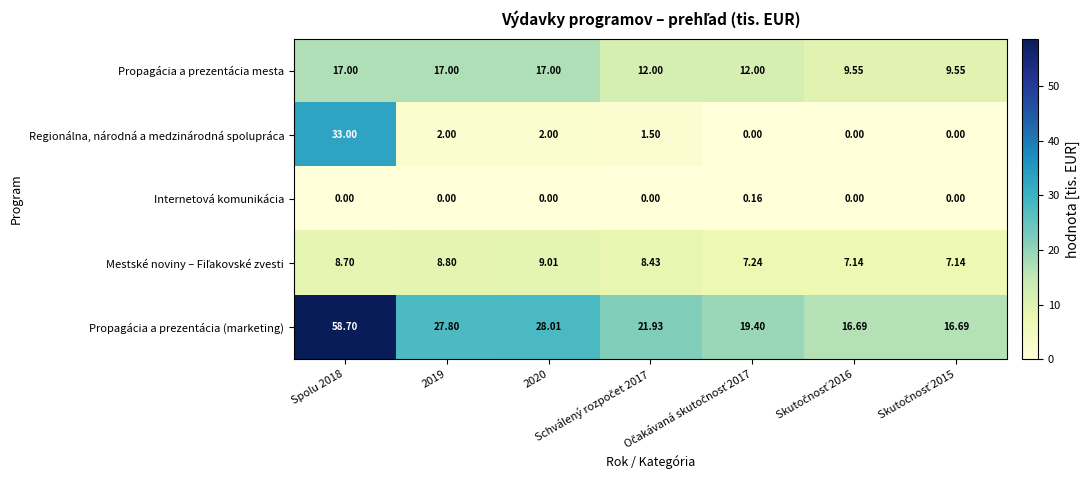

Which series has the largest total across all categories?

Propagácia a prezentácia (marketing)